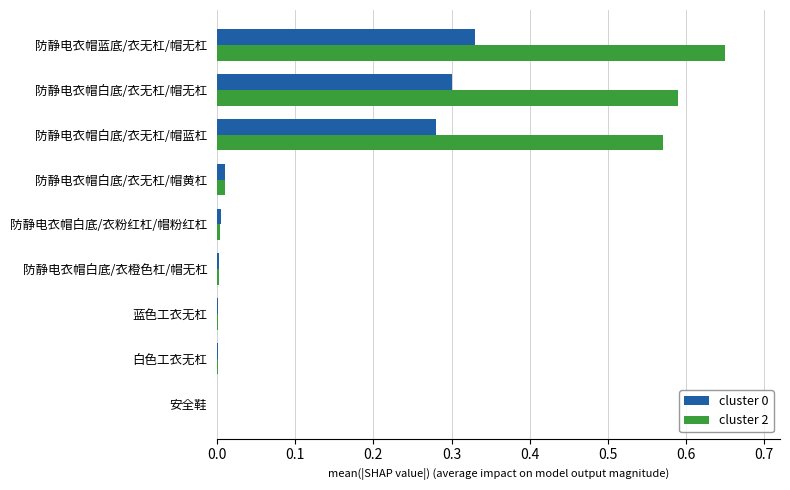

How many series are shown in this chart?

2